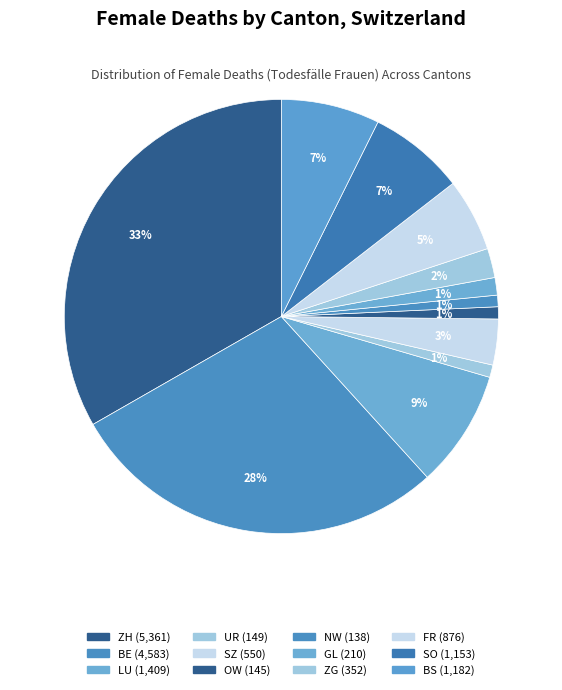

Count the number of slices in the pie.

12